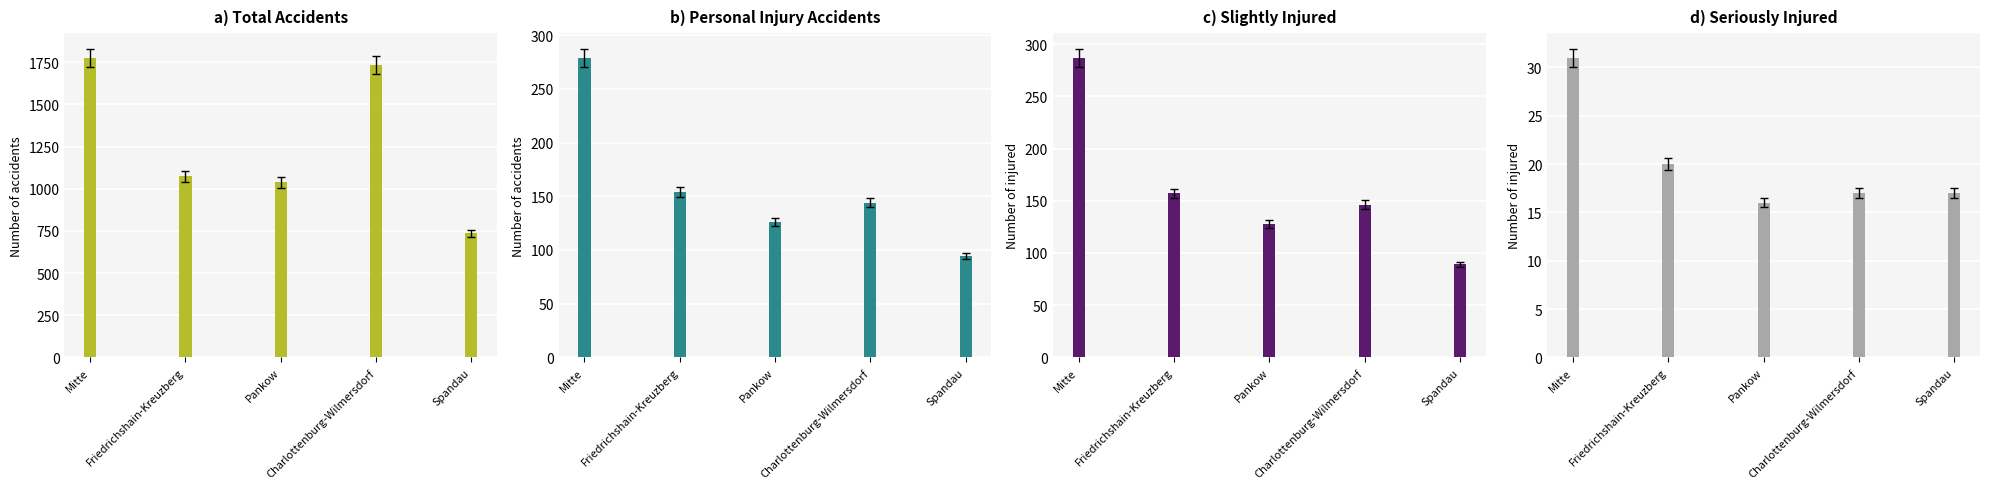

What is the sum of the Total Accidents values at Friedrichshain-Kreuzberg and Charlottenburg-Wilmersdorf?

2805